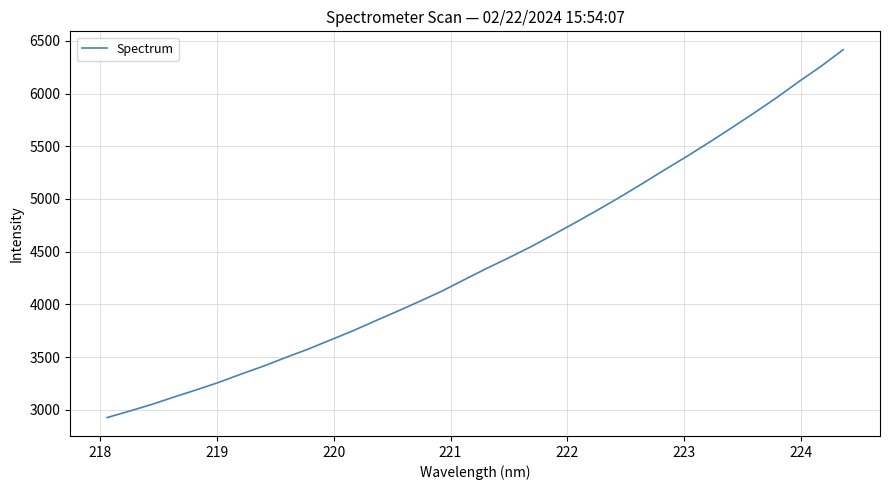

How many values are below 4340?

17